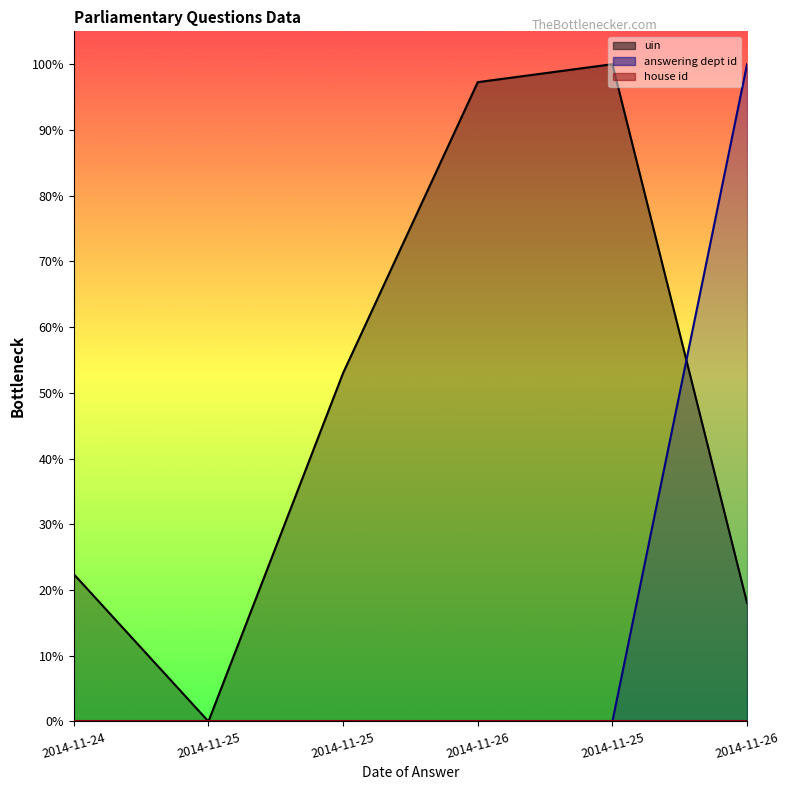

Rank the categories by answering dept id value from lowest to highest.

2014-11-24, 2014-11-25, 2014-11-25, 2014-11-26, 2014-11-25, 2014-11-26